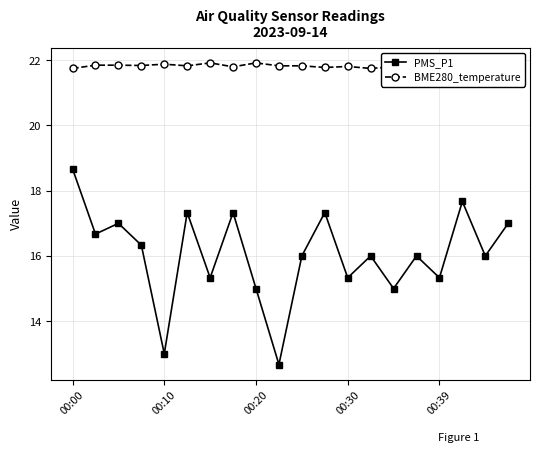

The value of PMS_P1 at 11 is 7.8. True or false?

False